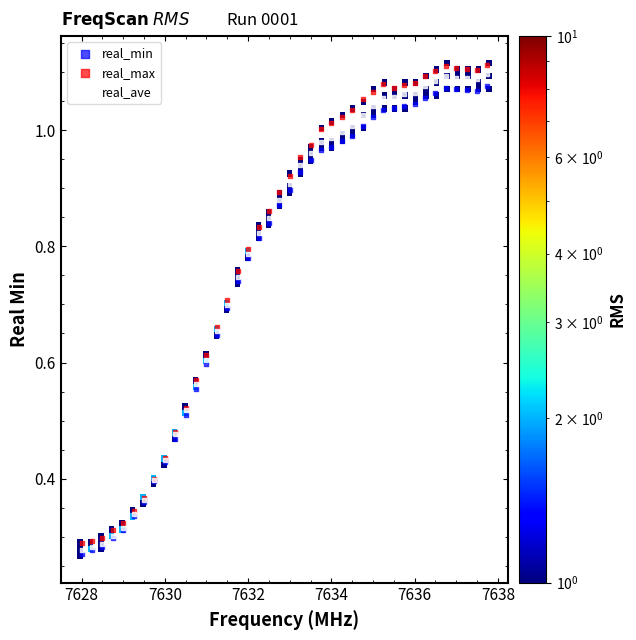

Which series reaches the maximum Y coordinate?

real_max